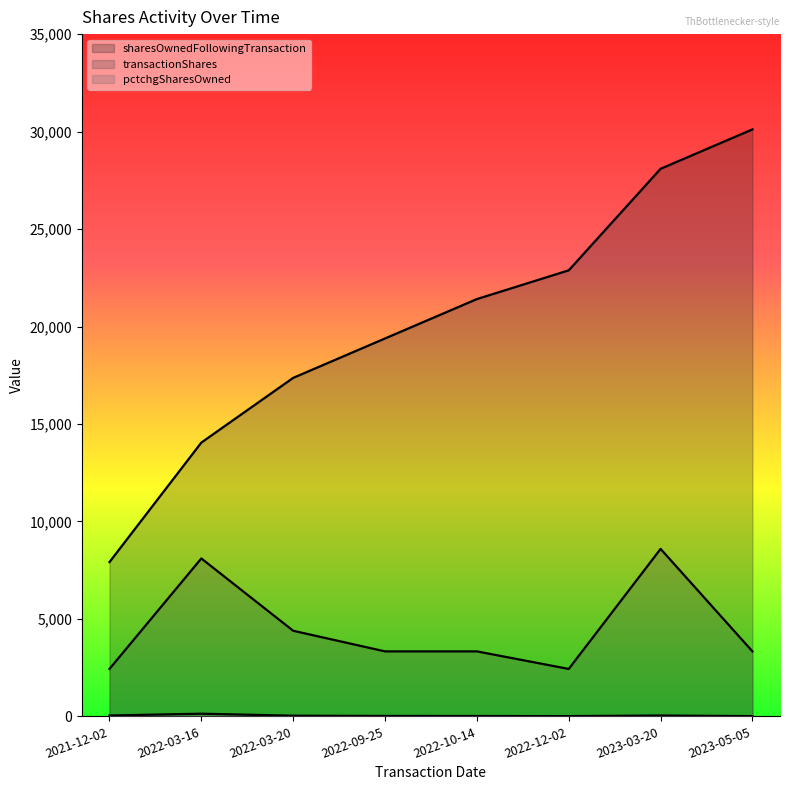

Which series has the largest range (max minus min)?

sharesOwnedFollowingTransaction